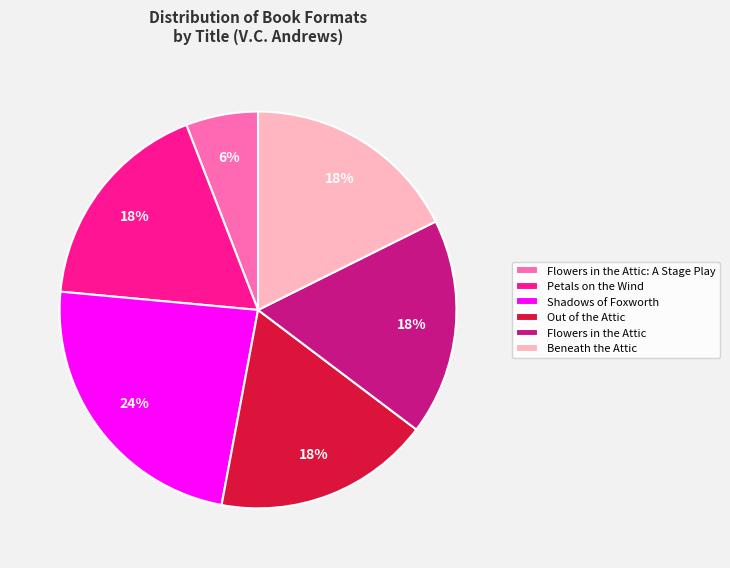

True or false: Flowers in the Attic: A Stage Play accounts for 6% of the total.

True